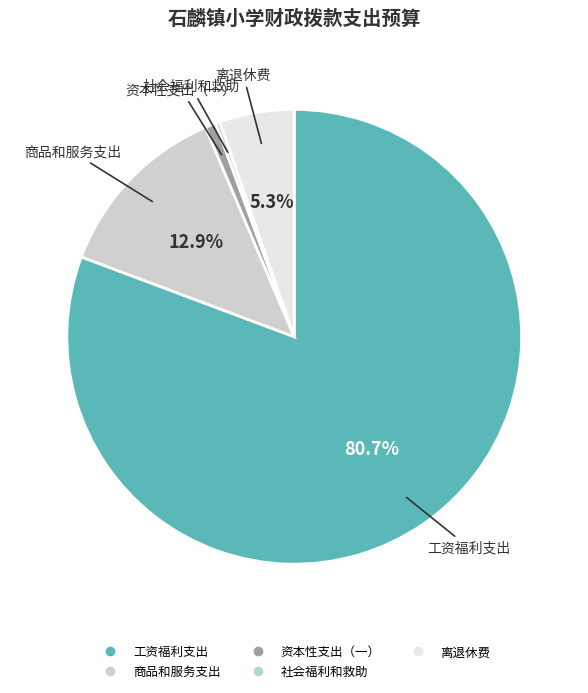

What portion of the pie excludes 商品和服务支出?

87.1%